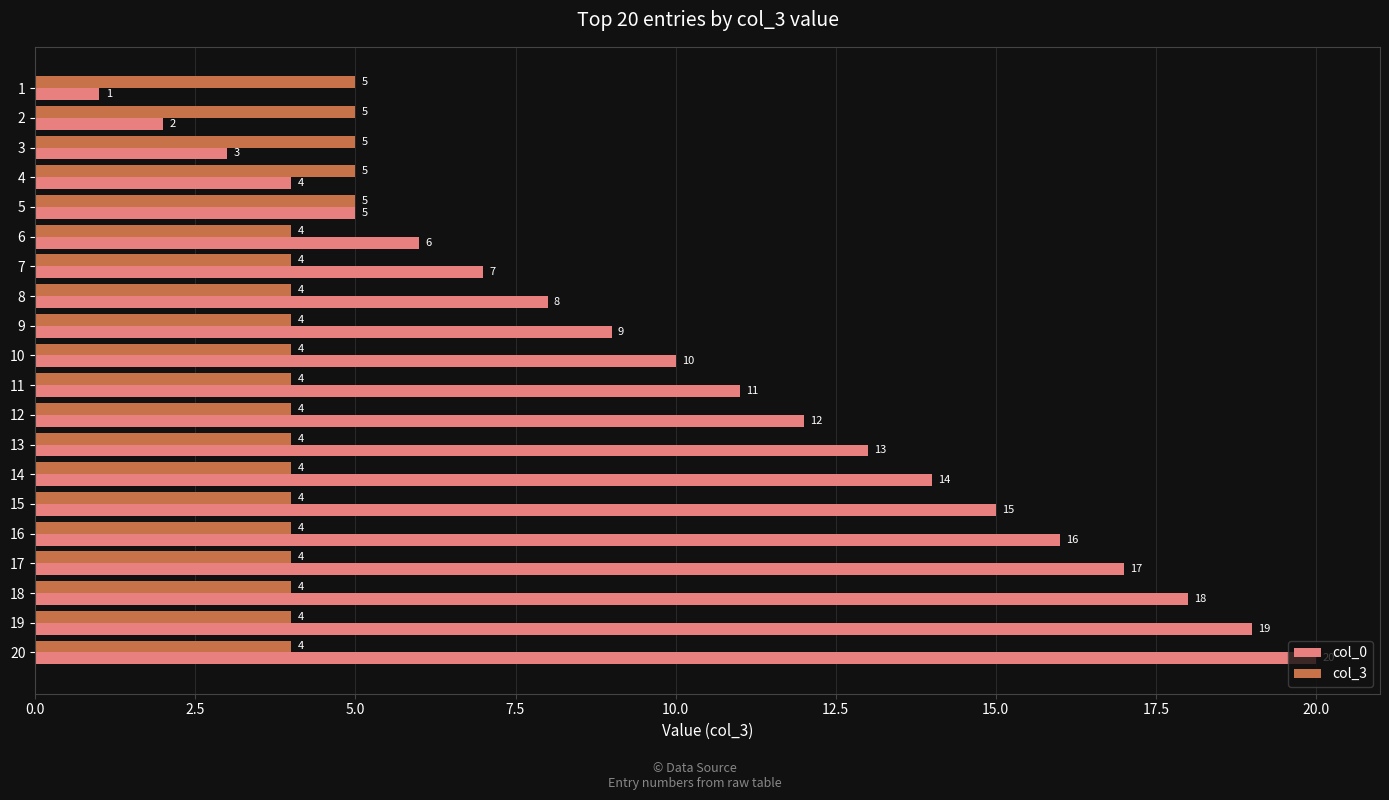

Which series has the largest total across all categories?

col_0